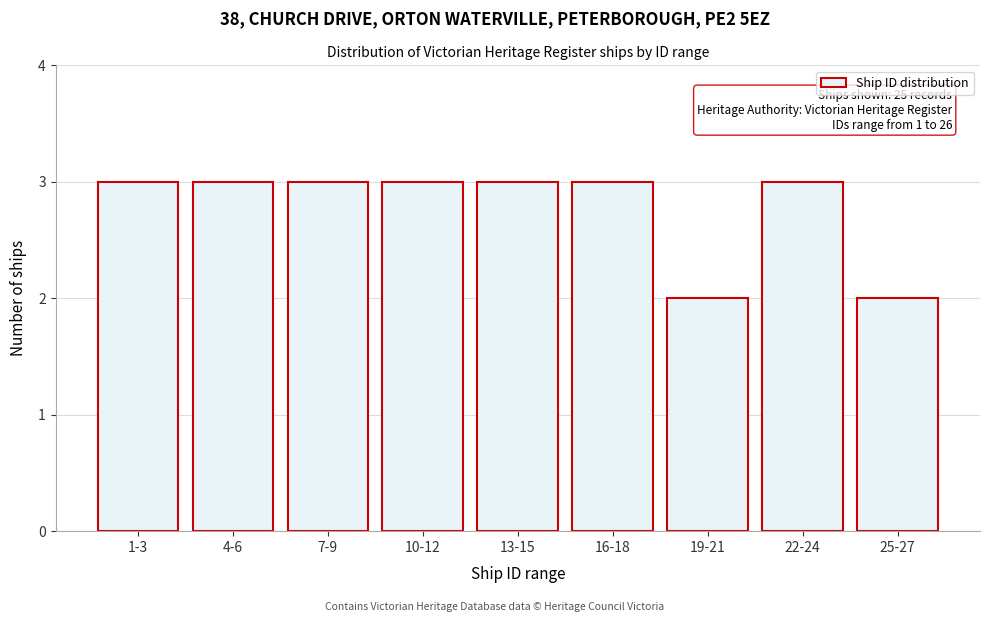

Reading right to left, list all the values displayed in this chart.

2	3	2	3	3	3	3	3	3